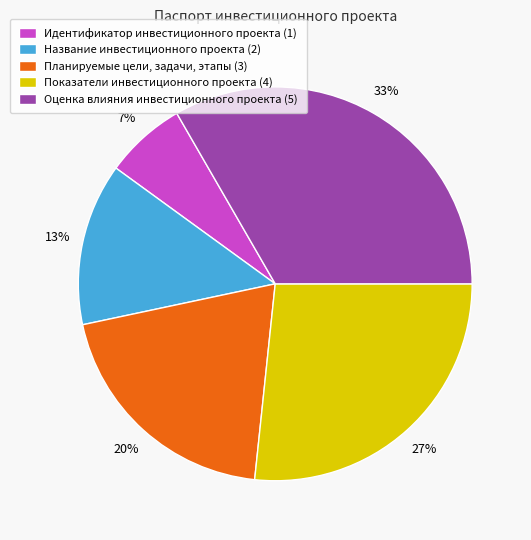

What percentage is the Планируемые цели, задачи, этапы (3) slice, to the nearest percent?

20%